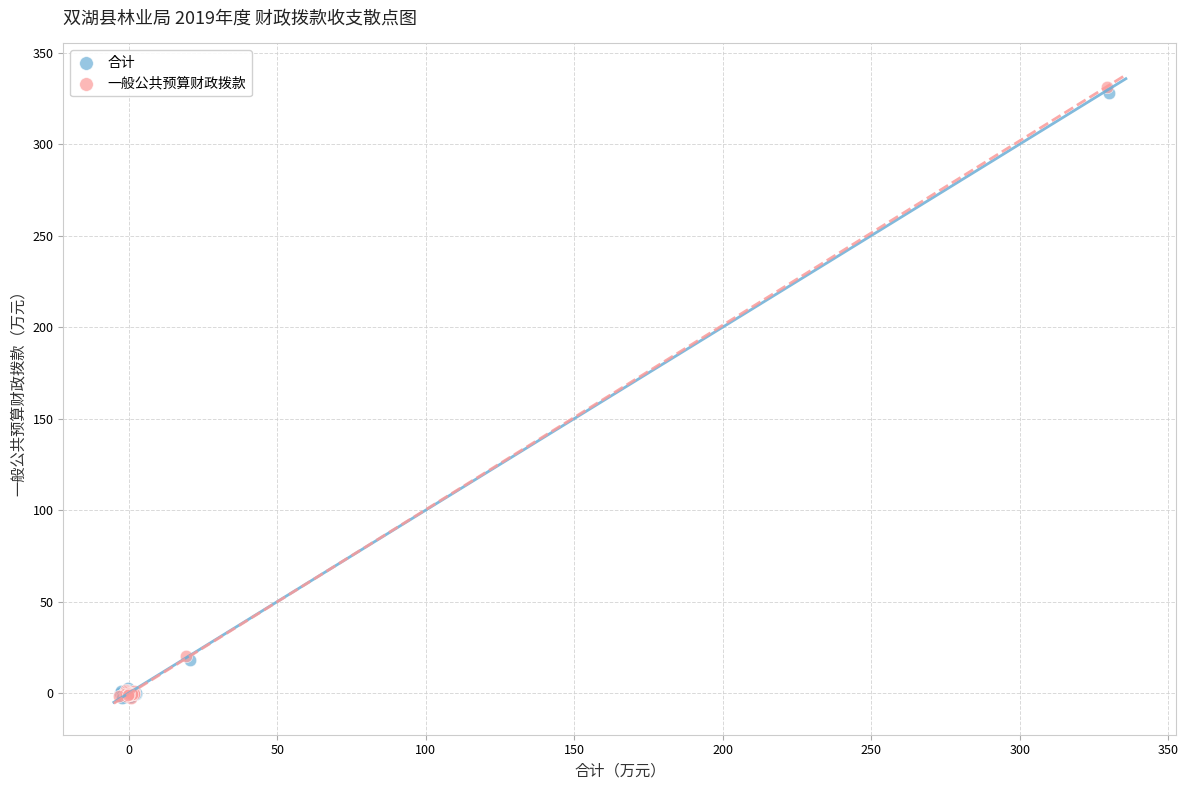

Which series has the largest Y range (max minus min)?

一般公共预算财政拨款